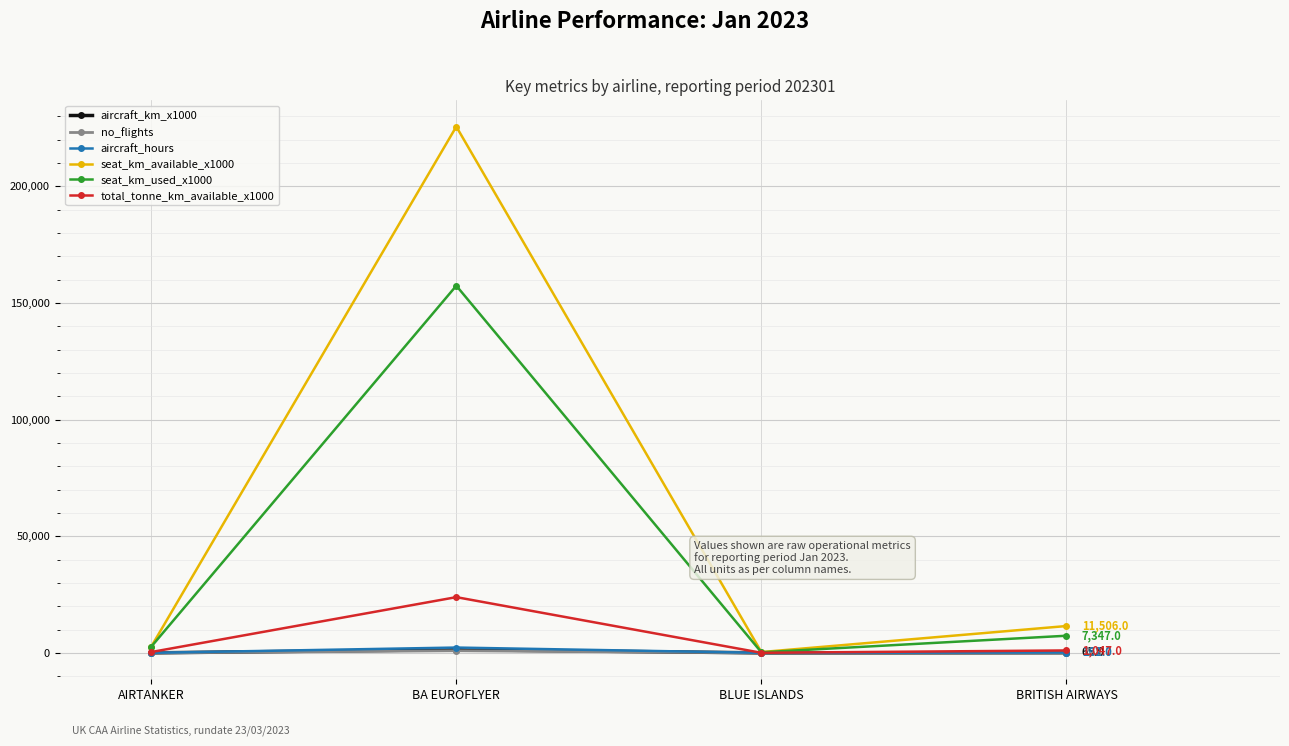

At which category does the chart reach its peak across all series?

BA EUROFLYER